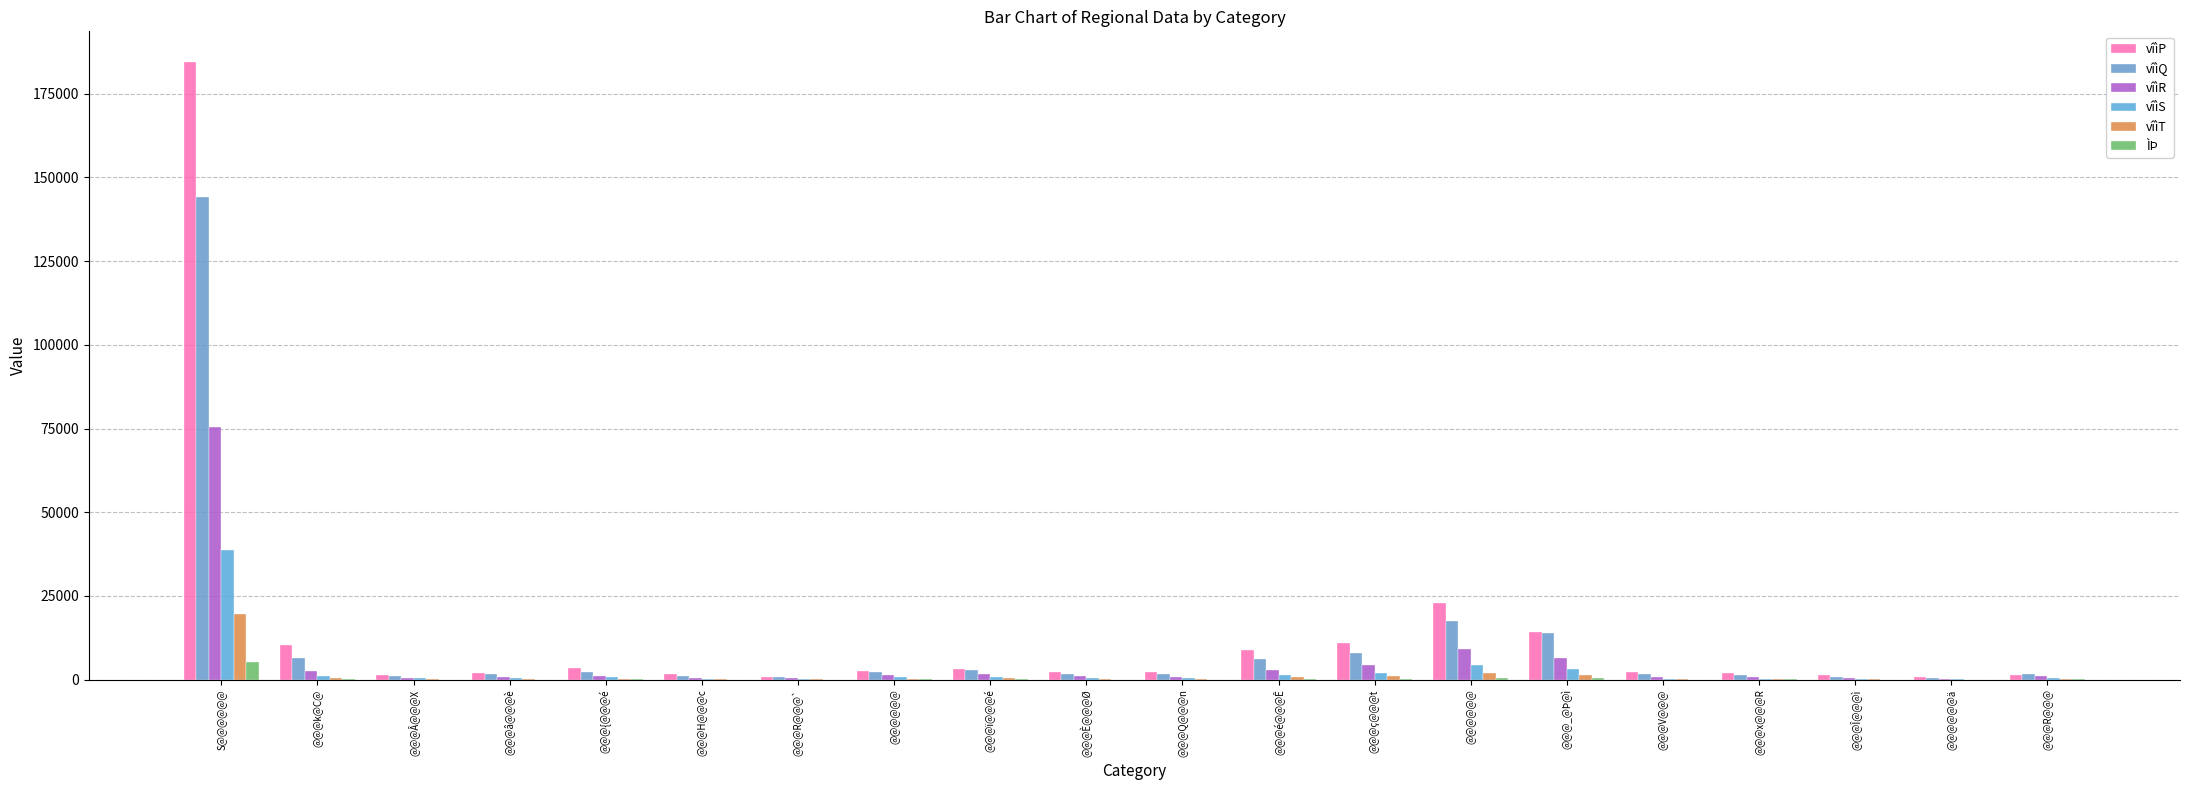

Reading right to left, what are all the values shown in this chart?

vîìP: 1445	664	1300	2027	2199	14372	22977	10965	8960	2415	2188	3218	2506	805	1565	3462	1912	1440	10353	184393
vîìQ: 1852	590	909	1535	1749	14089	17428	8013	6059	1812	1800	2995	2391	726	1238	2438	1593	1166	6548	144222
vîìR: 1183	253	400	871	923	6591	9265	4260	3050	887	967	1700	1415	369	608	1242	729	555	2751	75373
vîìS: 378	145	186	357	333	3133	4441	2056	1491	527	577	909	703	168	267	781	414	439	1249	38687
vîìT: 189	61	124	168	145	1448	1961	1024	756	252	274	484	351	95	105	342	199	210	618	19682
ÌÞ: 89	36	39	74	38	366	527	334	159	56	51	118	99	12	42	153	43	53	156	5302